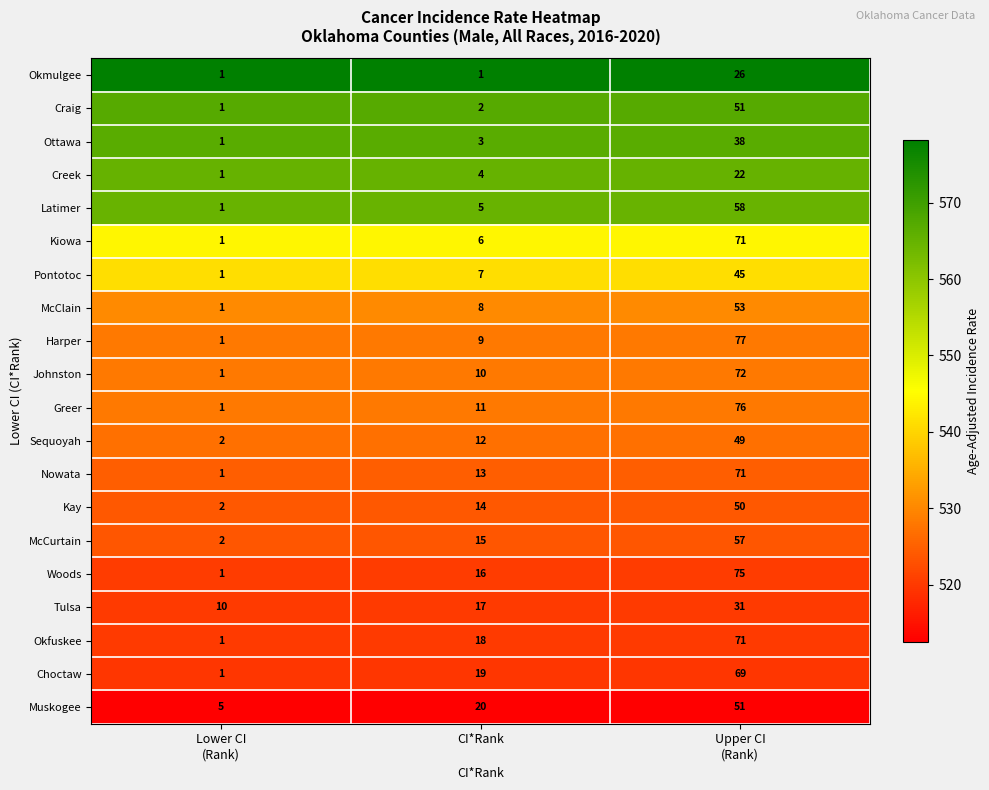

What is the difference between the maximum and minimum values in the Muskogee series?

46